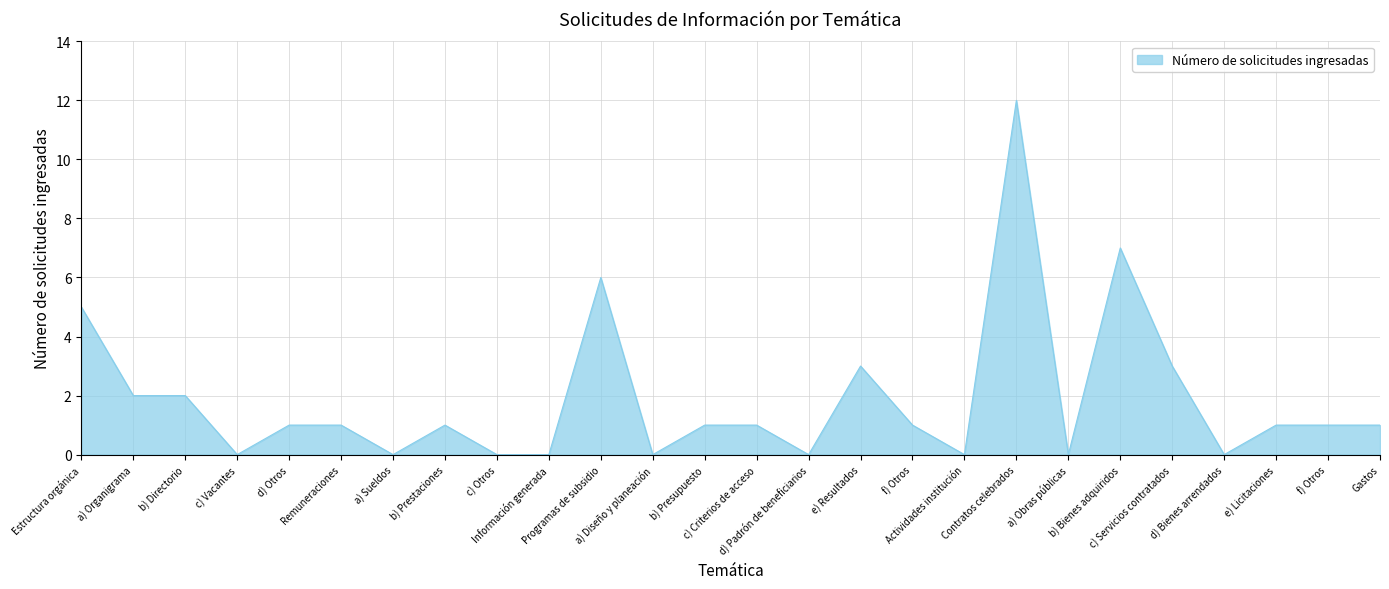

How many lines are shown in the chart?

1